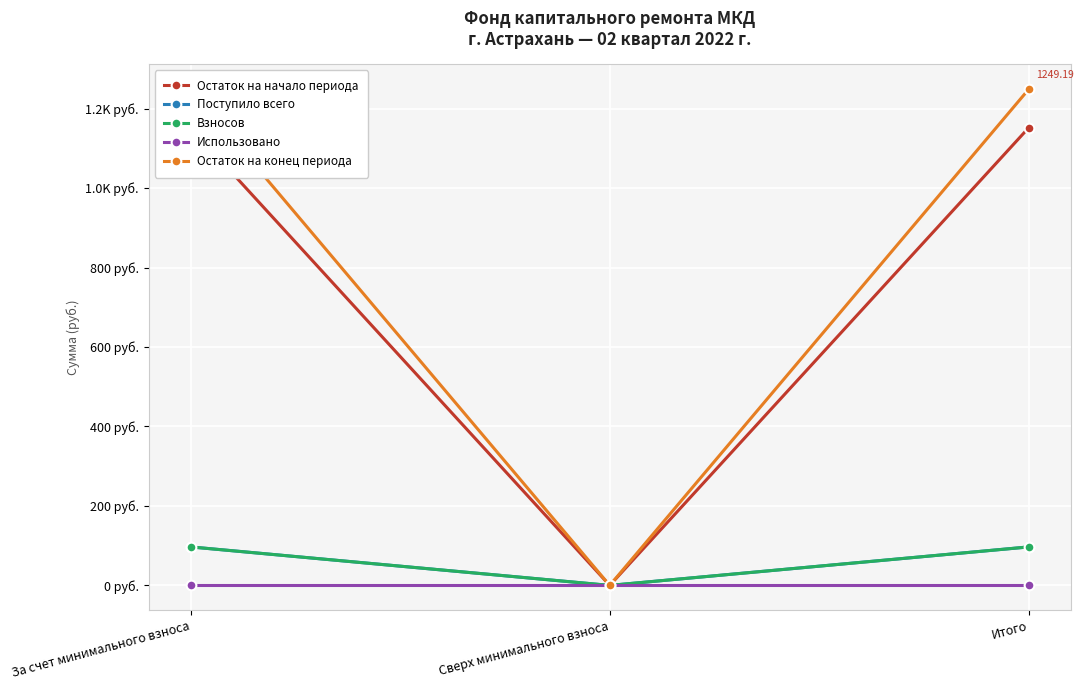

Rank the series at За счет минимального взноса from highest to lowest value.

Остаток на конец периода, Остаток на начало периода, Поступило всего, Взносов, Использовано